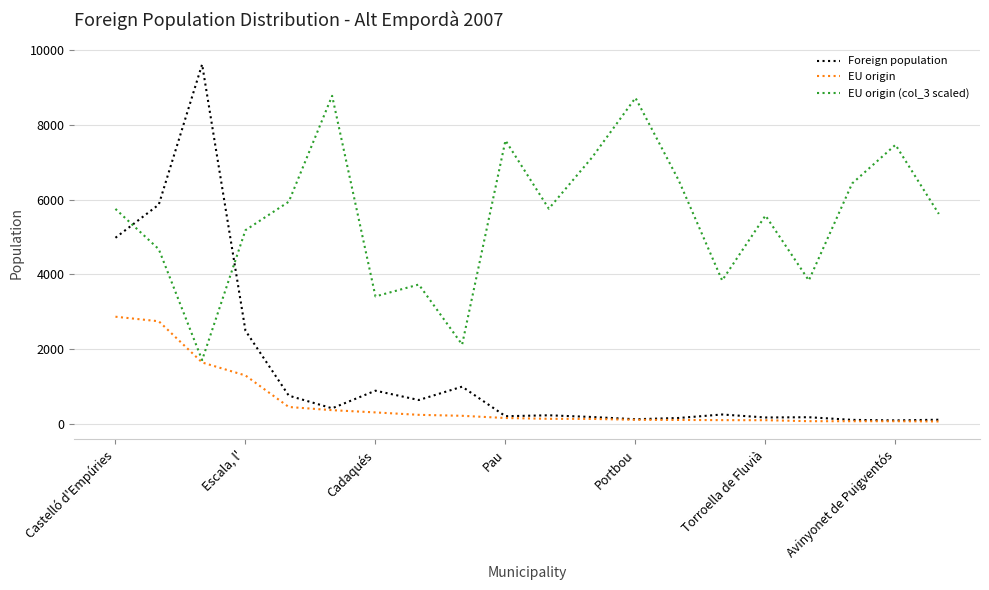

What is the maximum value for EU origin (col_3 scaled)?

8783